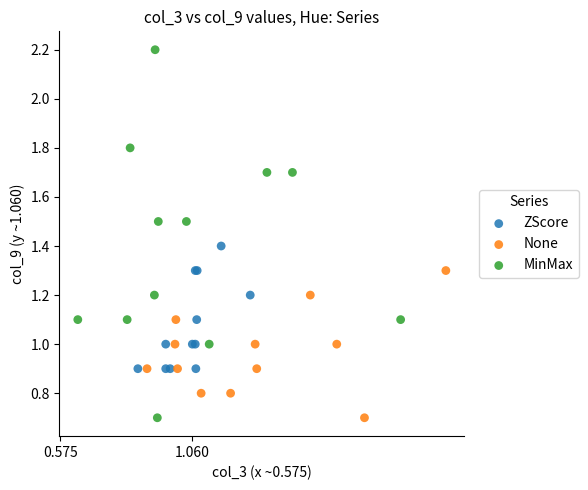

Which series has the widest spread of Y values?

MinMax